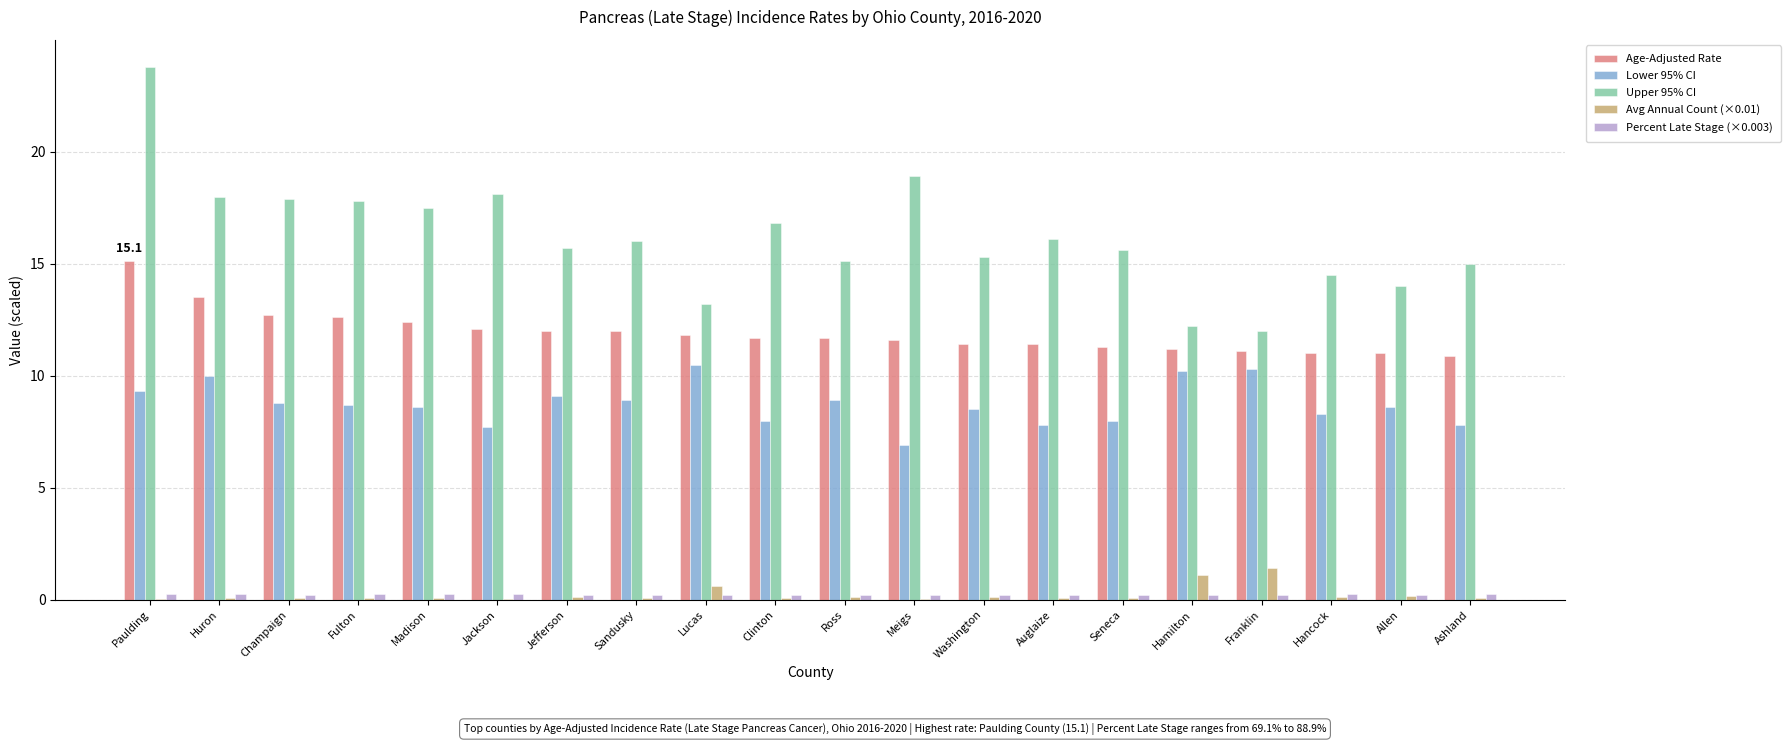

The Upper 95% CI series shows 6.8 at Meigs. True or false?

False